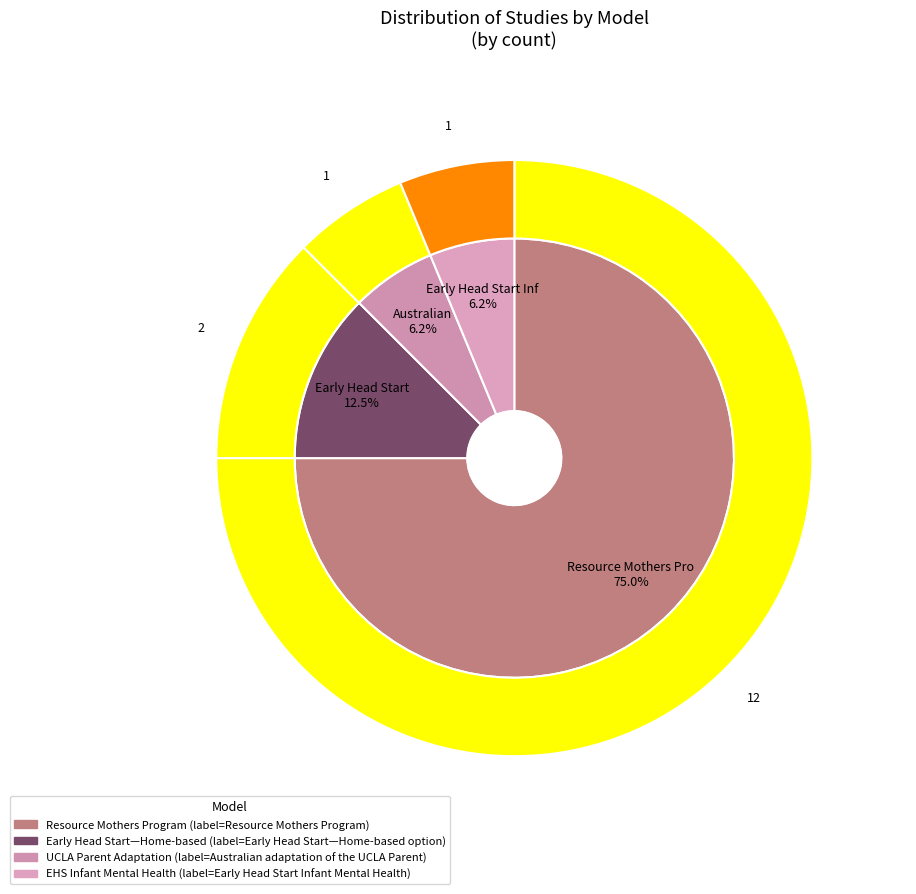

To the nearest percent, what is the combined percentage of Early Head Start Infant Mental Health and Australian adaptation of the UCLA Parent?

12%